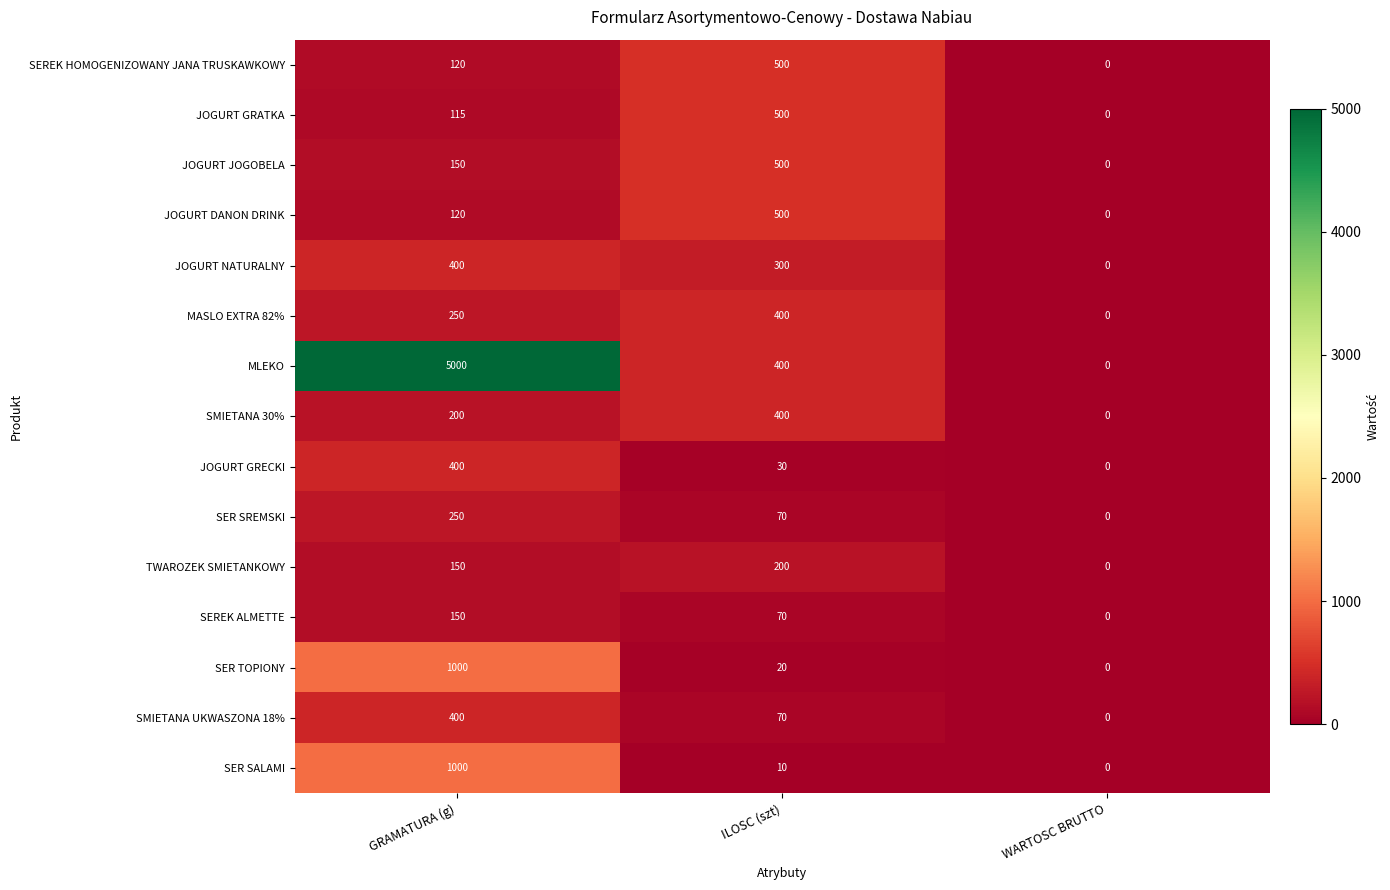

At how many categories does at least one series exceed 2905?

1